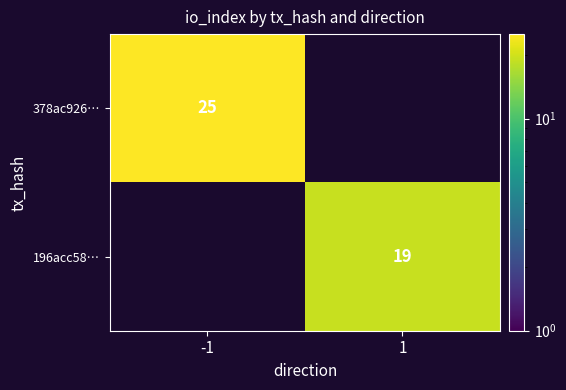

The value of 196acc58… at 1 is 19. True or false?

True